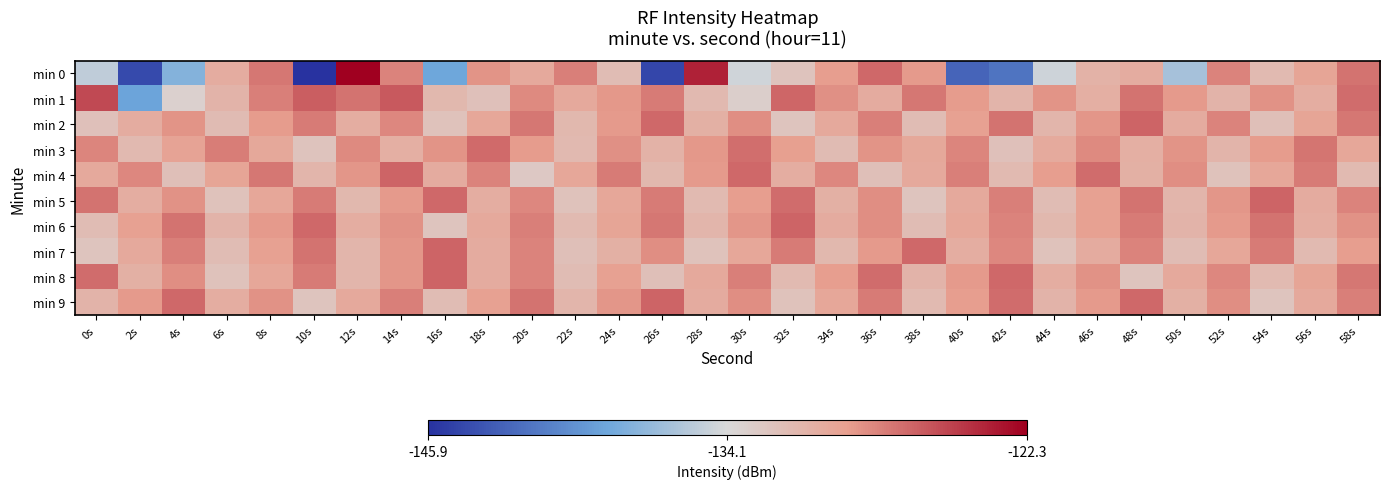

How many distinct data groups are displayed?

10